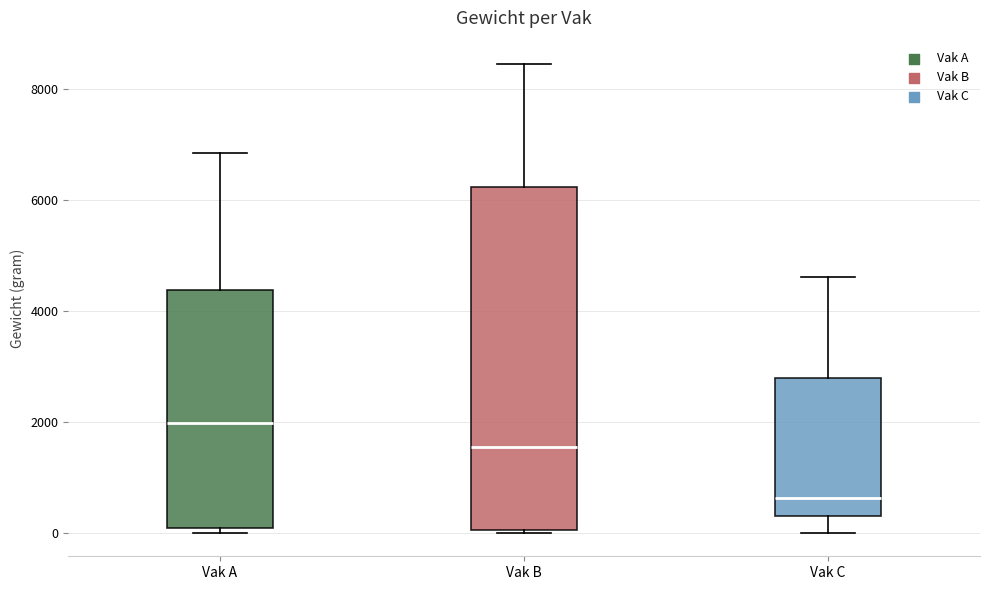

Reading left to right, read every box against the y-axis: the position of its median line, the range the box covers, and the ends of its whiskers. The values are not printed on the chart, so give them approximately, as read against the axis.

Vak A: median 2000, box 0 to 4400, whiskers 0 (just below the box's lower edge) to 6800
Vak B: median 1600, box 0 to 6200, whiskers 0 to 8400
Vak C: median 600, box 400 to 2800, whiskers 0 to 4600